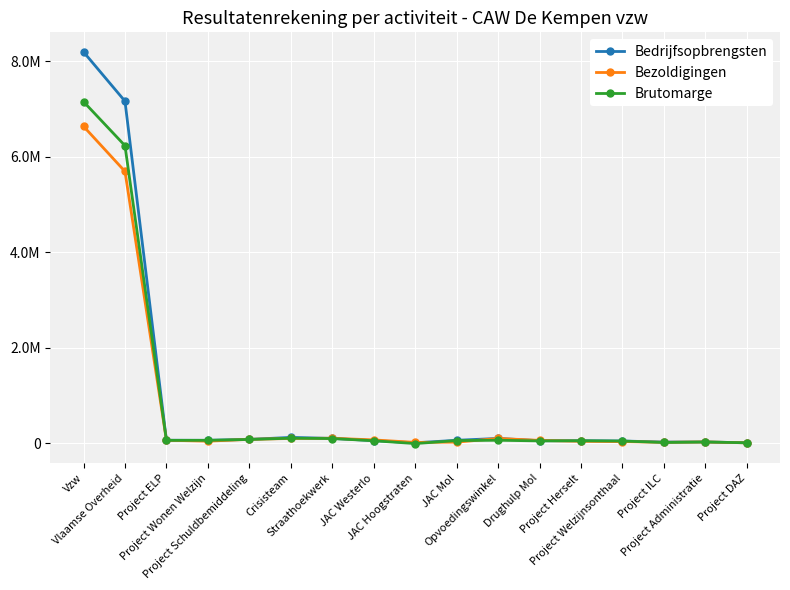

List the series in order of their peak value, highest first.

Bedrijfsopbrengsten, Brutomarge, Bezoldigingen